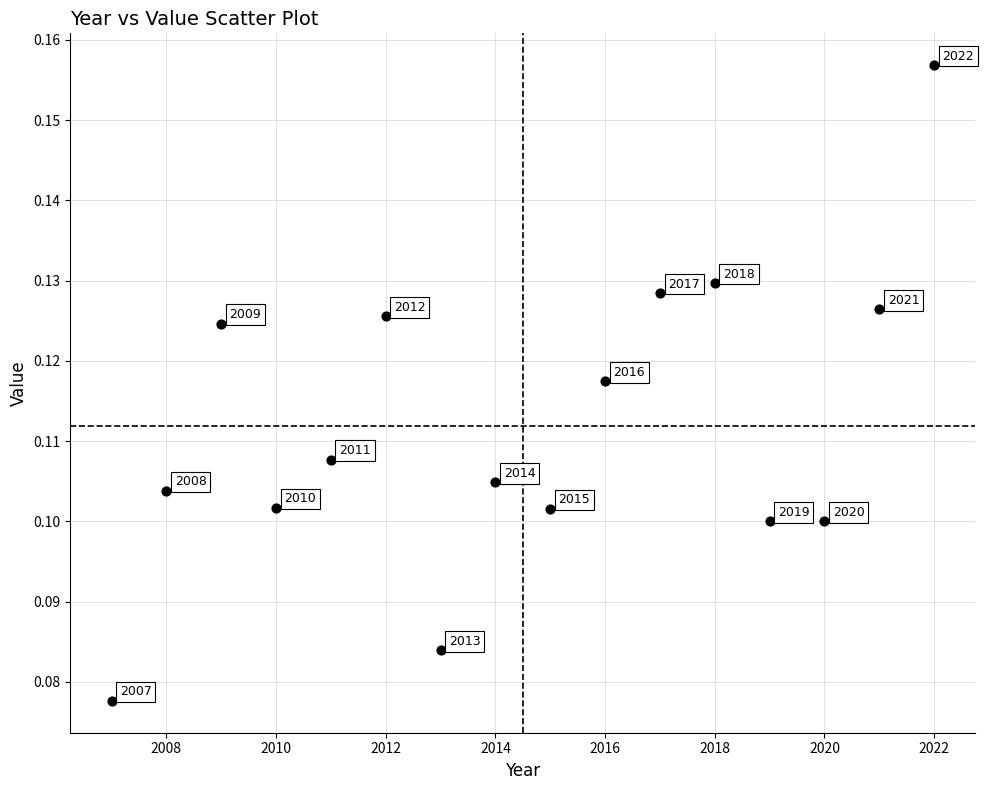

What is the range of X values (max minus min)?

15.0